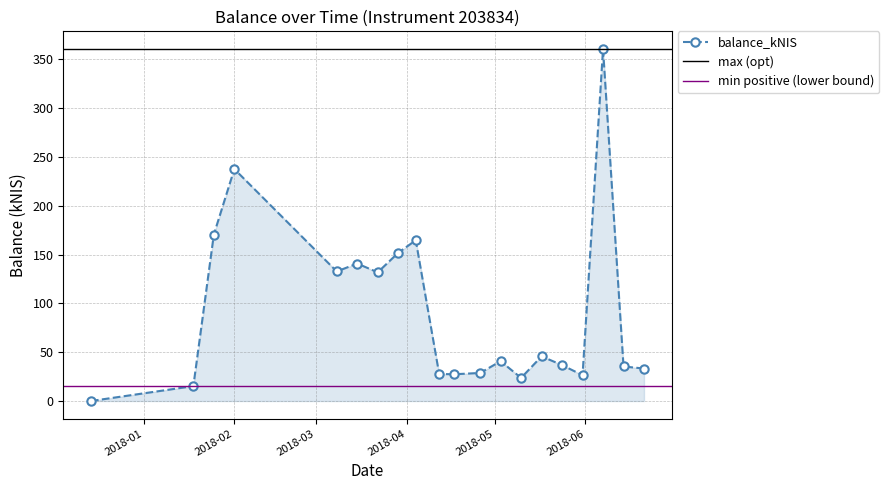

List the labels in order of value, largest first.

2018-06-07, 2018-02-01, 2018-01-25, 2018-04-04, 2018-03-29, 2018-03-15, 2018-03-08, 2018-03-22, 2018-05-17, 2018-05-03, 2018-05-24, 2018-06-14, 2018-06-21, 2018-04-26, 2018-04-12, 2018-04-17, 2018-05-31, 2018-05-10, 2018-01-18, 2017-12-14